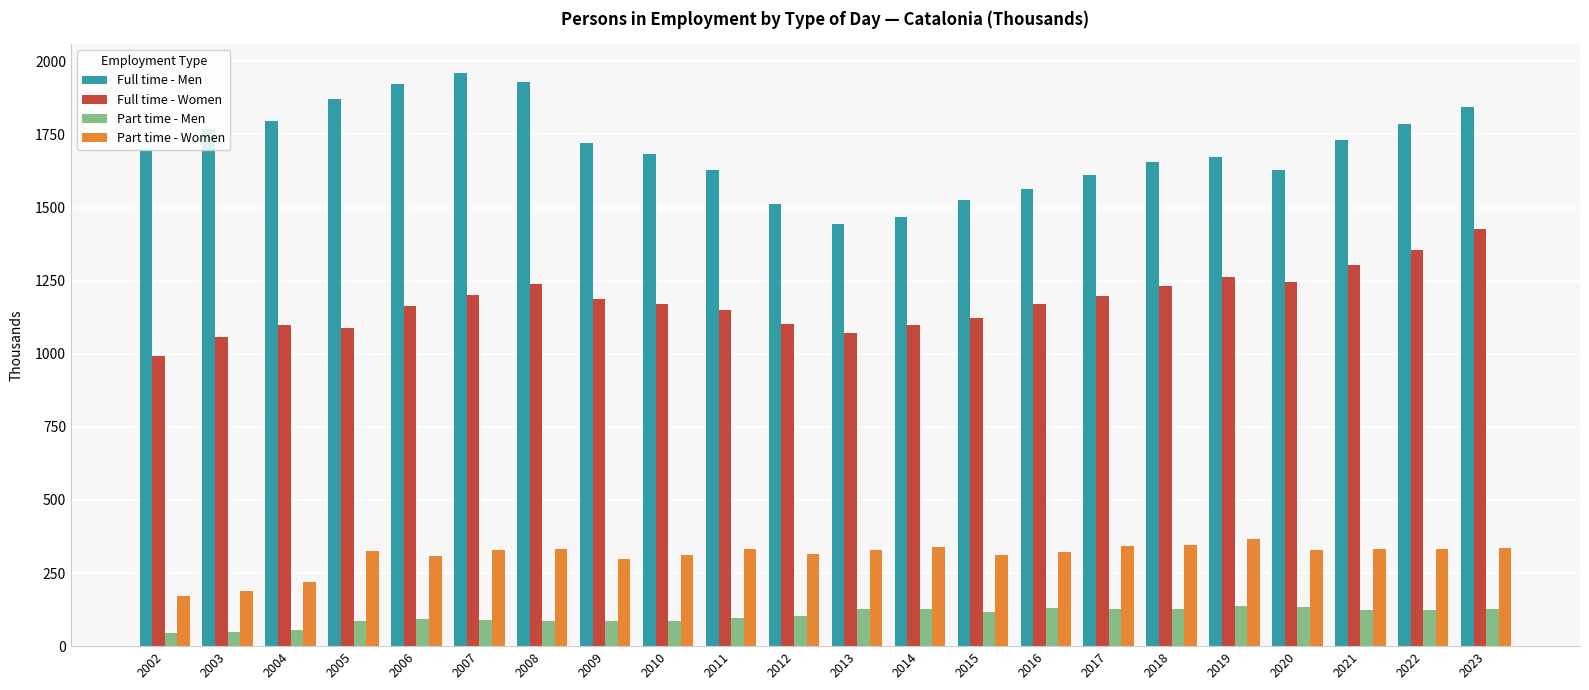

List the series in order of their peak value, lowest first.

Part time - Men, Part time - Women, Full time - Women, Full time - Men